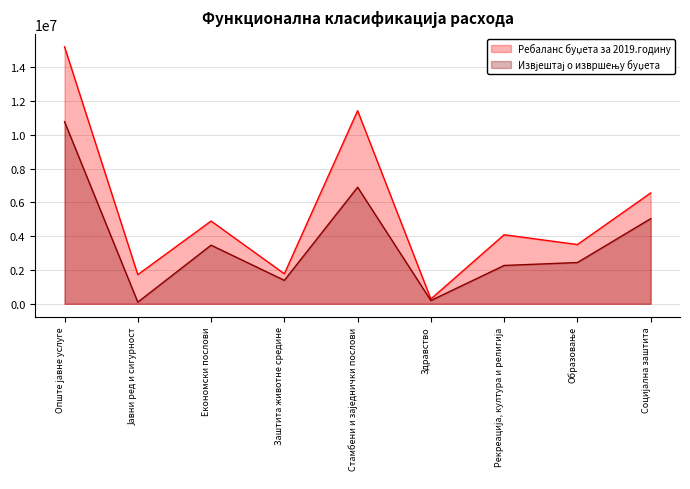

Is it true that Извјештај о извршењу буџета equals 3410796.7 at Образовање?

False